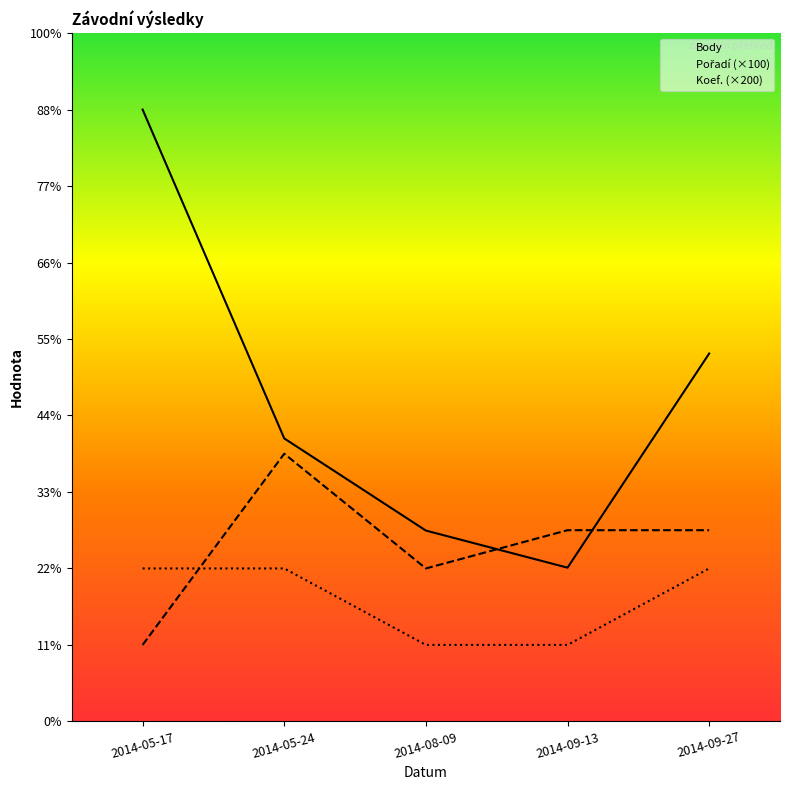

How many data points in Body are less than 740?

2